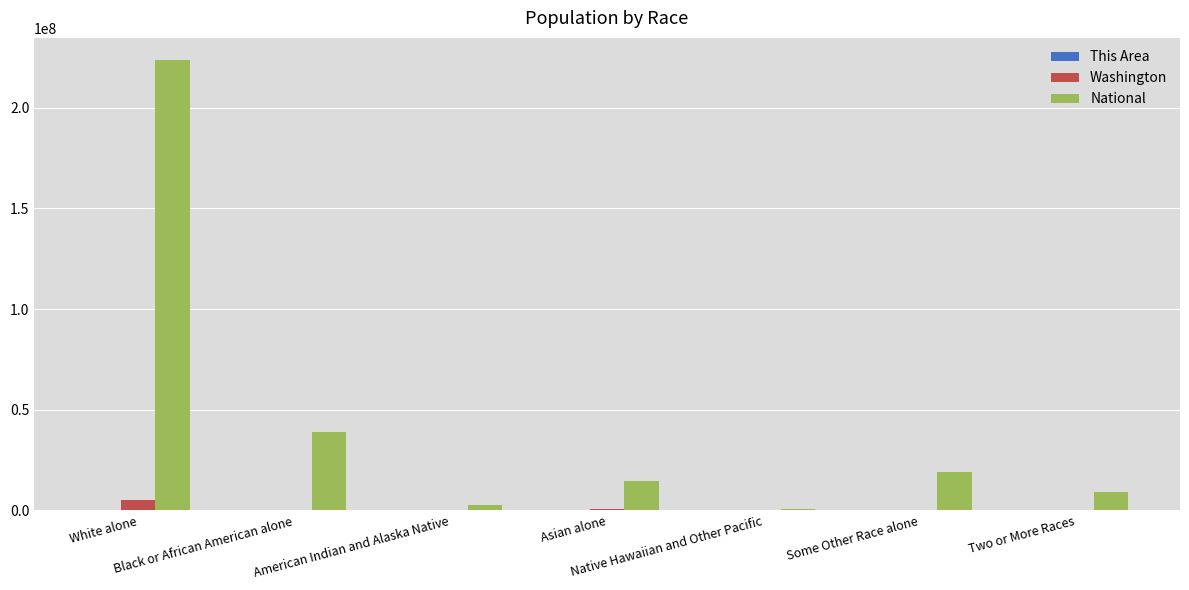

What is the maximum value shown in the chart?

223553265